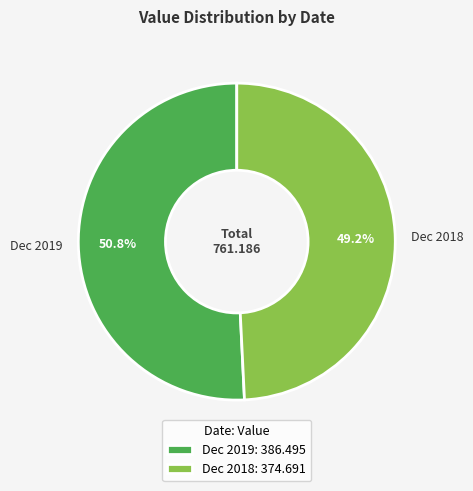

The Dec 2018 slice represents 49% of the pie. True or false?

True